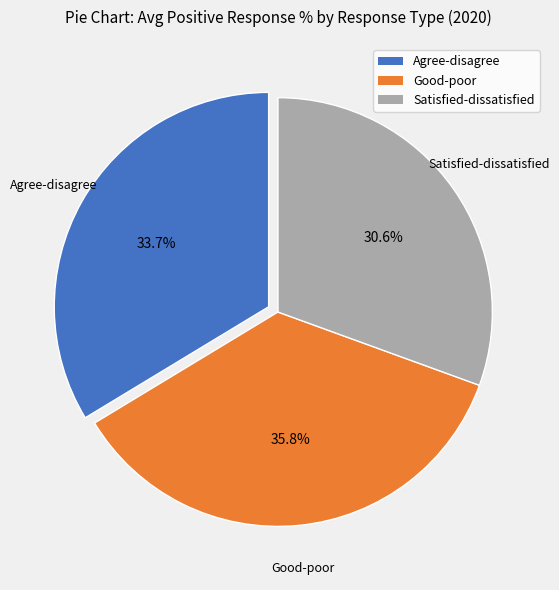

Is there any slice that represents more than half of the pie?

No